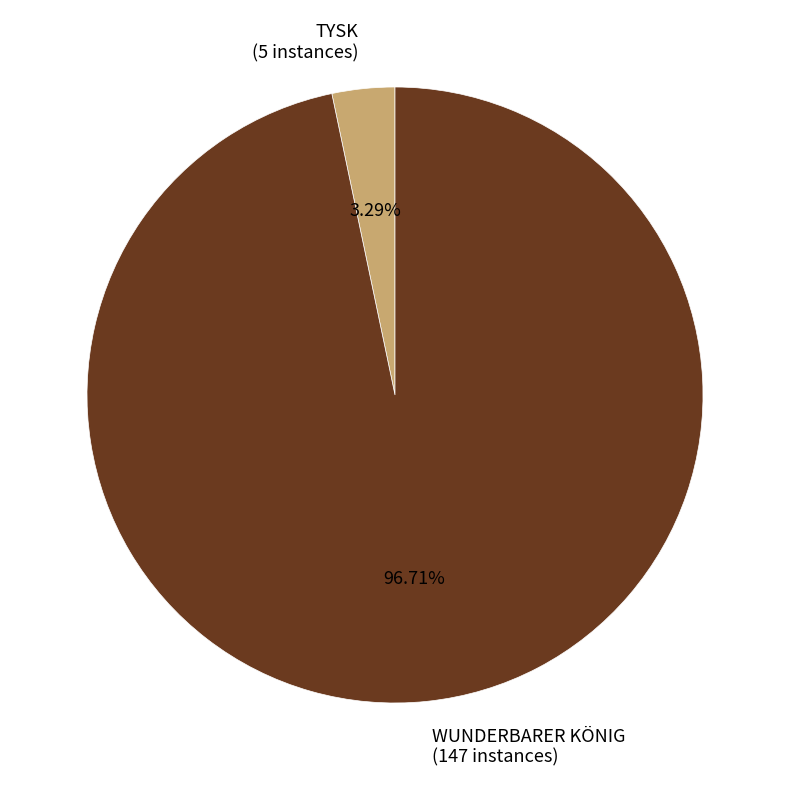

What percentage is NOT represented by TYSK?

96.7%